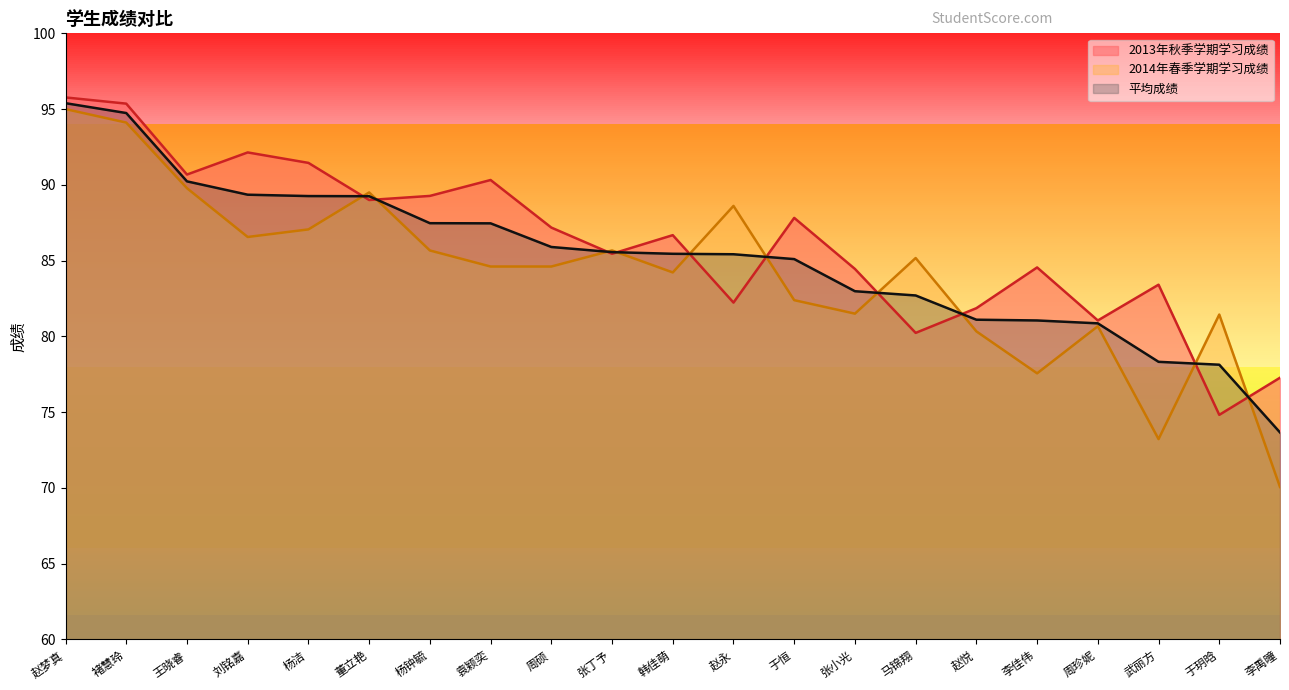

What is the approximate value of 2014年春季学期学习成绩 at 韩佳萌?

84.2